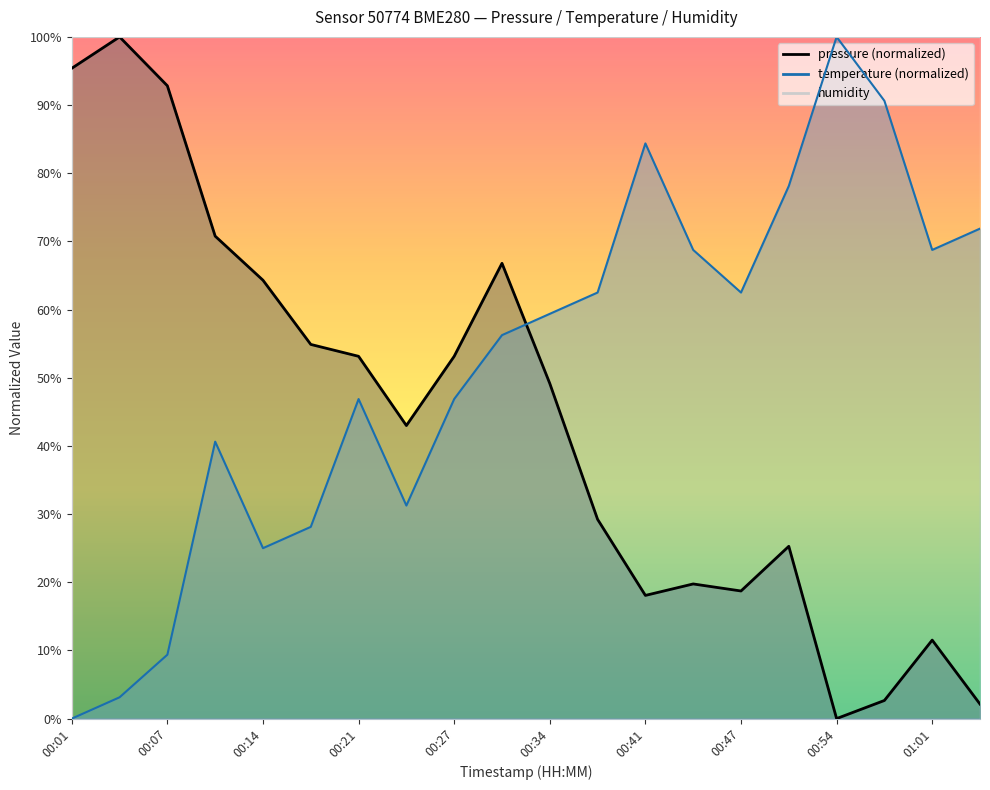

True or false: temperature has a value of 28.1 at 00:17.

True